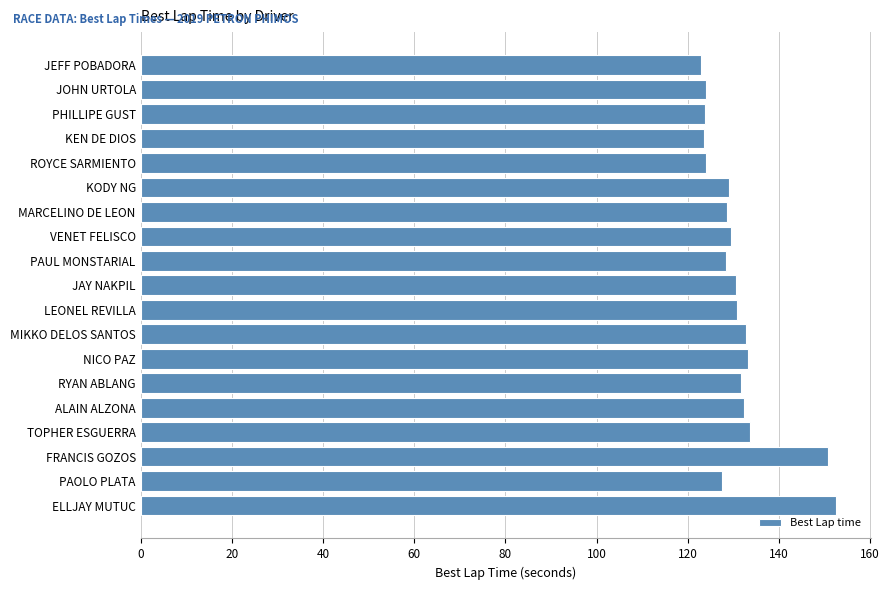

What is the maximum value shown in the chart?

152.6